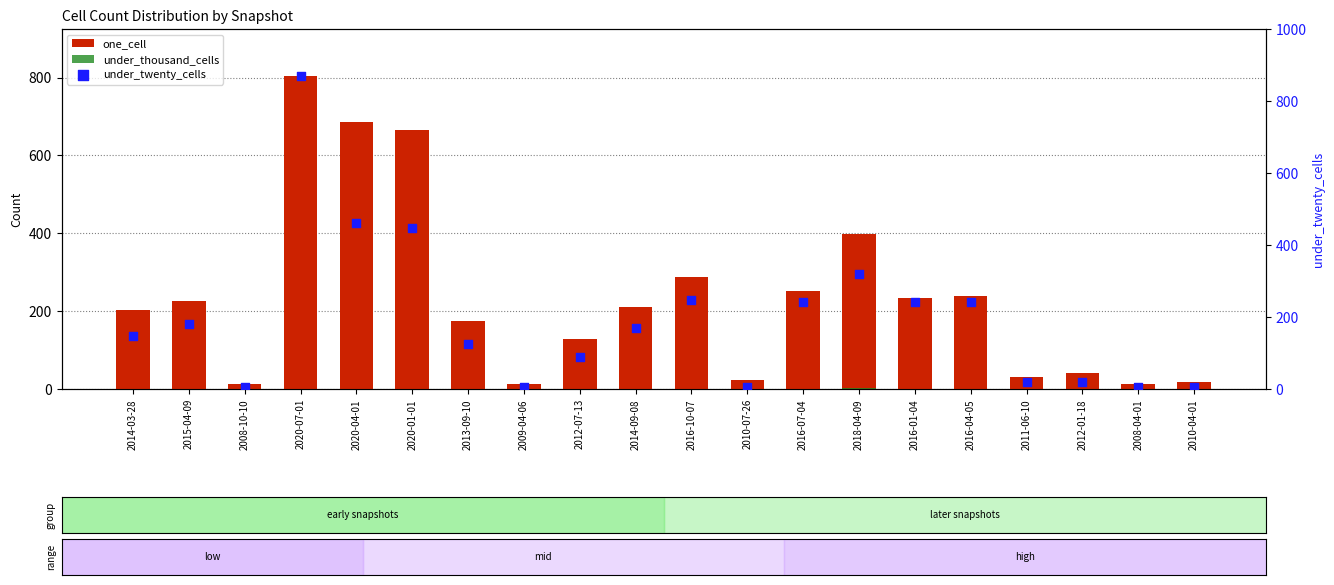

Which series reaches the minimum Y coordinate?

under_thousand_cells